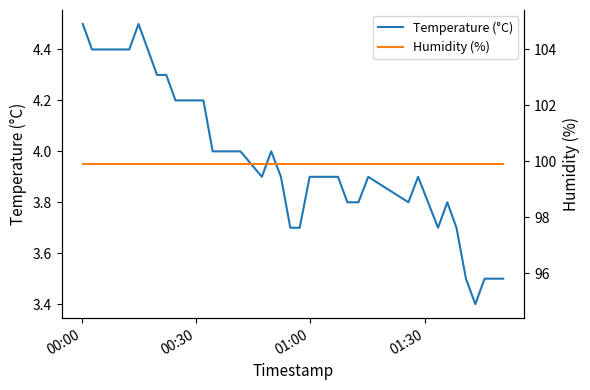

How many lines are shown in the chart?

2